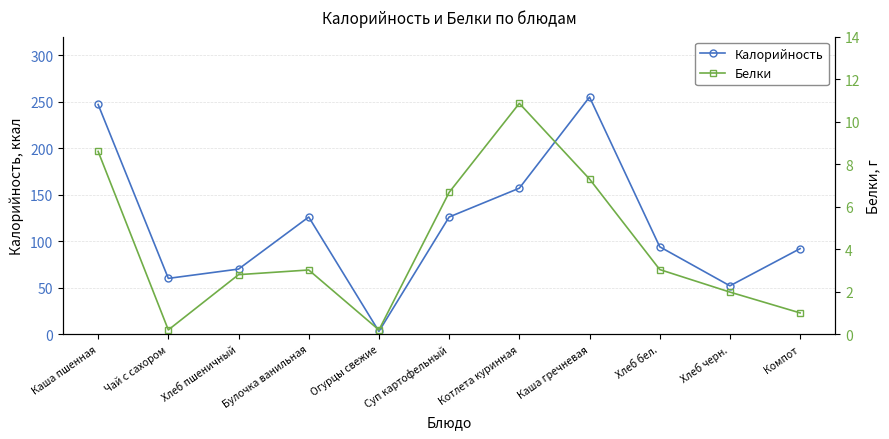

How many lines are shown in the chart?

2